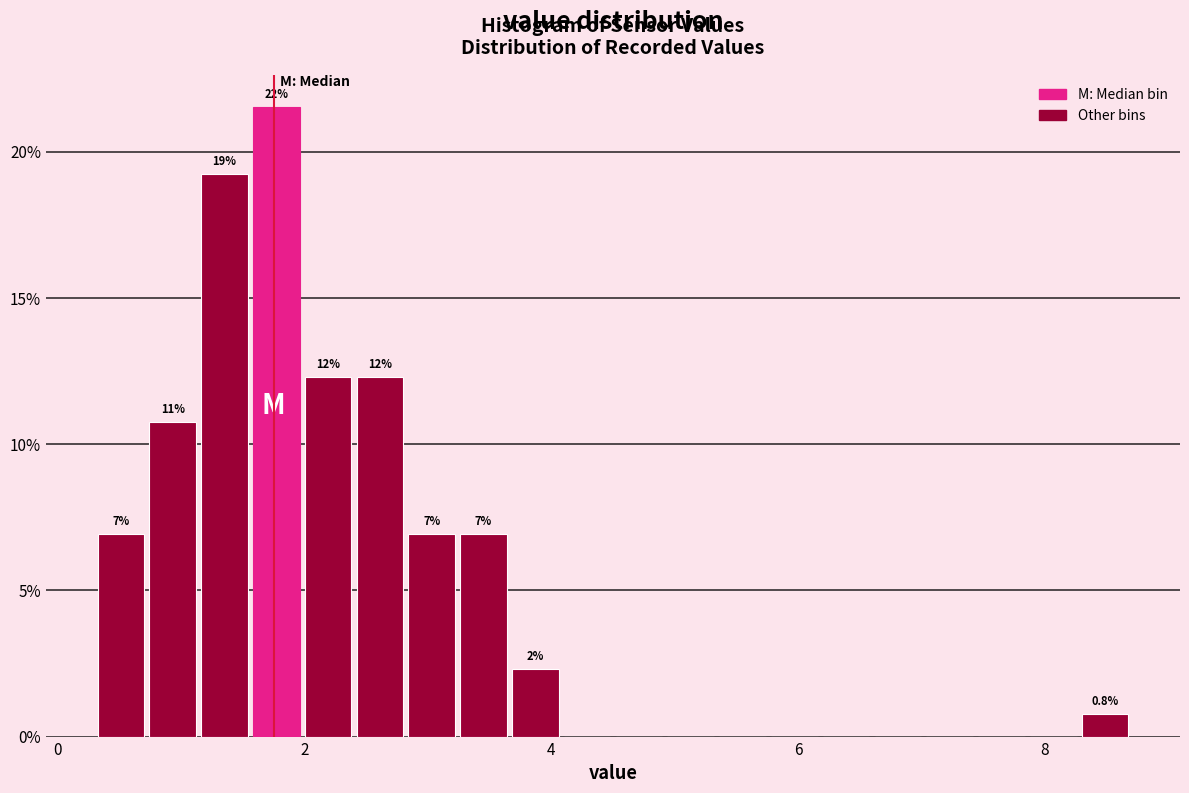

Around what value on the x-axis is the tallest bar? Give the approximate position of its centre, as read against the axis.

1.8